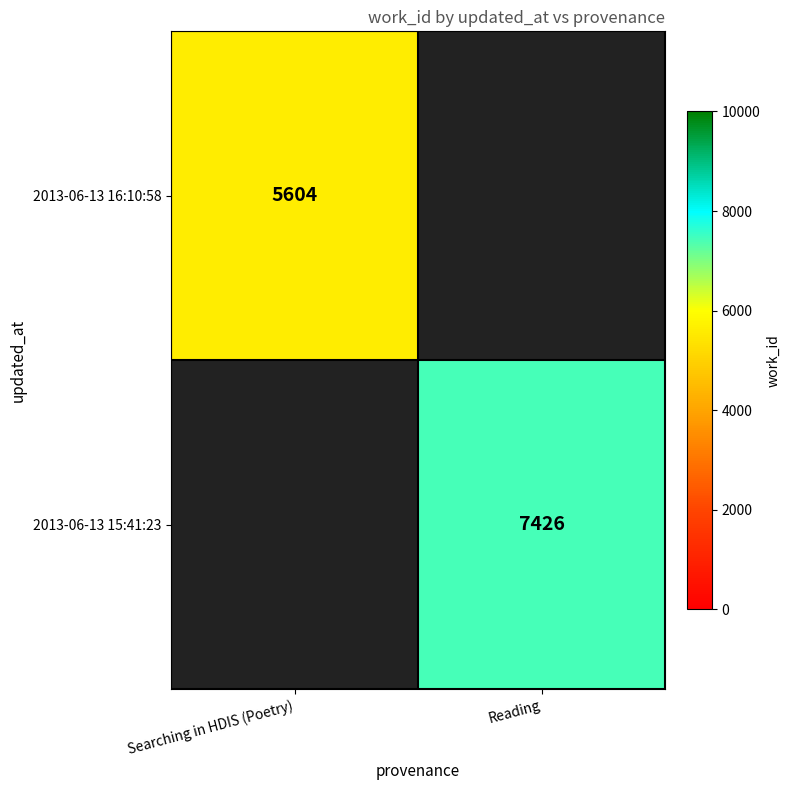

The 2013-06-13 16:10:58 series shows 9675.9 at Searching in HDIS (Poetry). True or false?

False